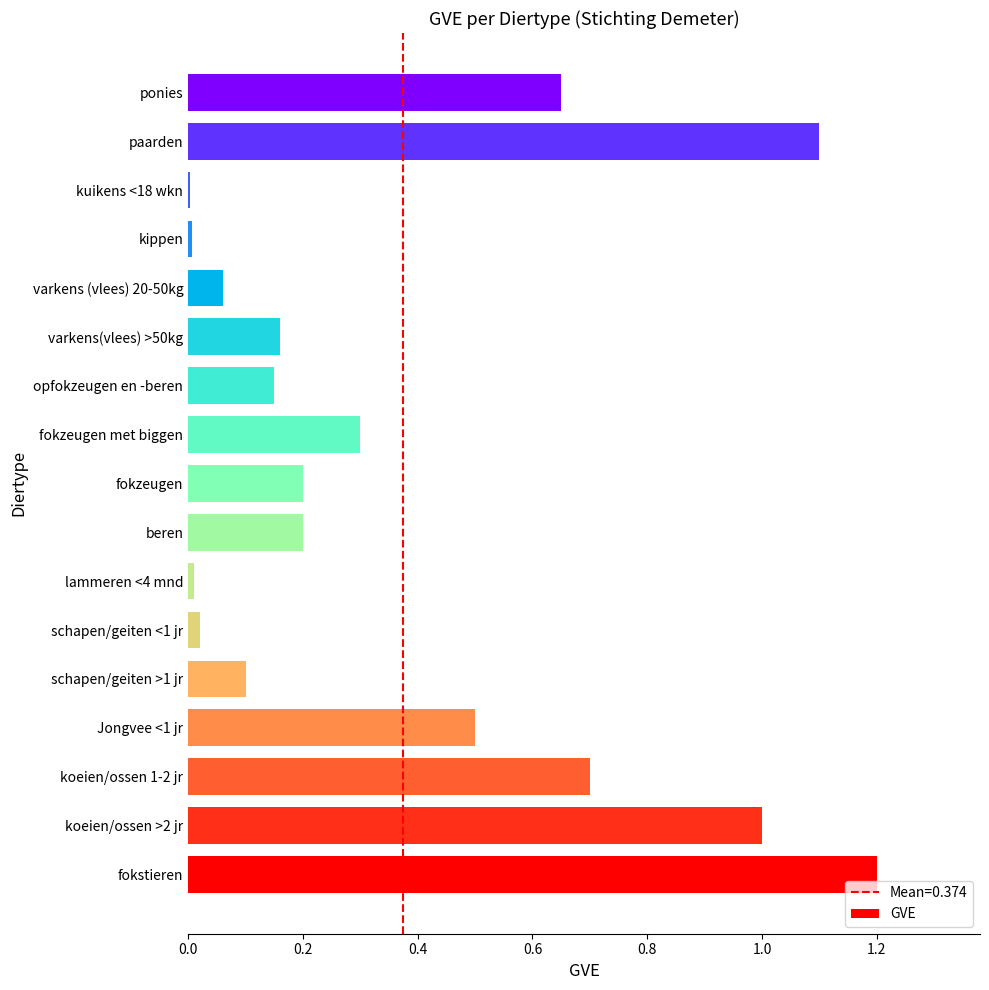

What is the greatest value displayed?

1.2